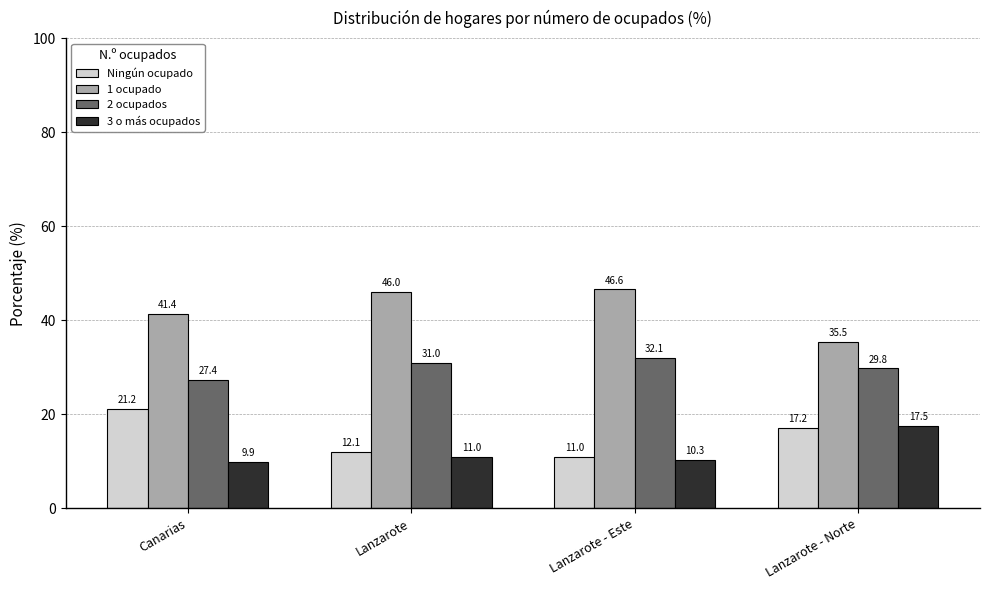

Is it true that 1 ocupado equals 41.4 at Canarias?

True